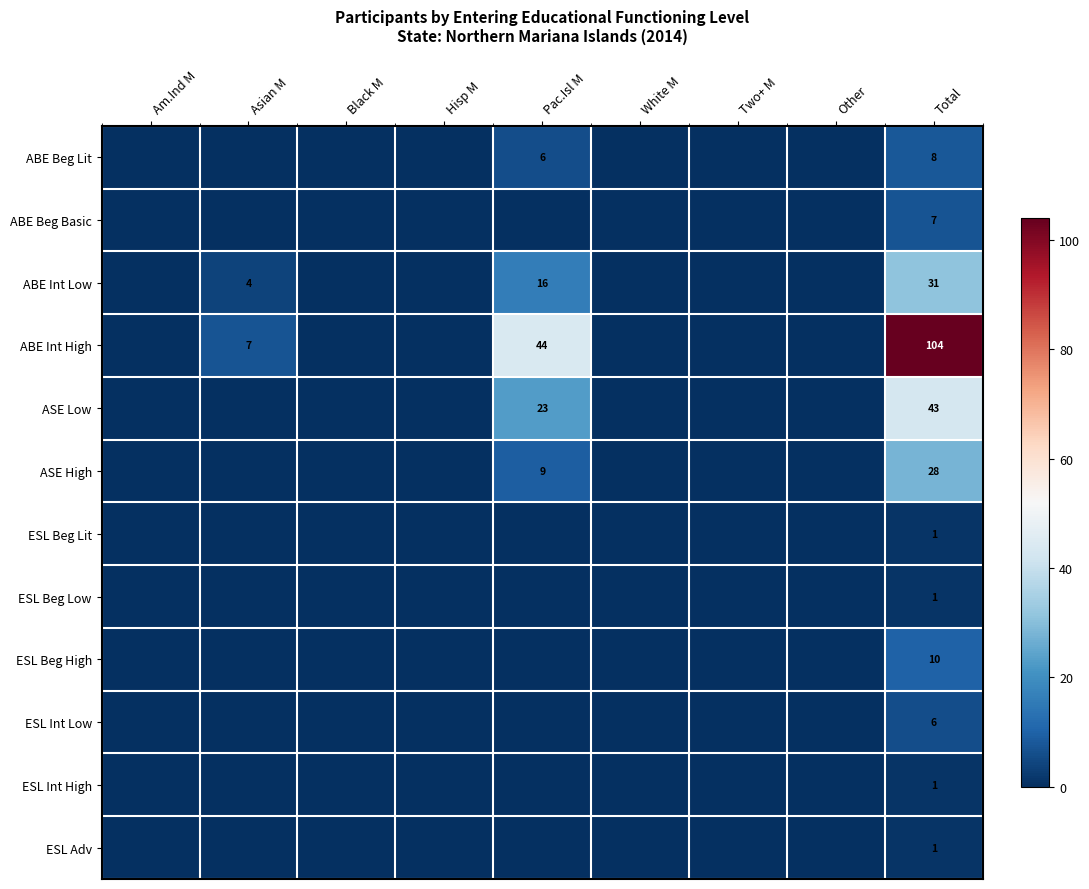

How many positive values does the ASE High series have?

2